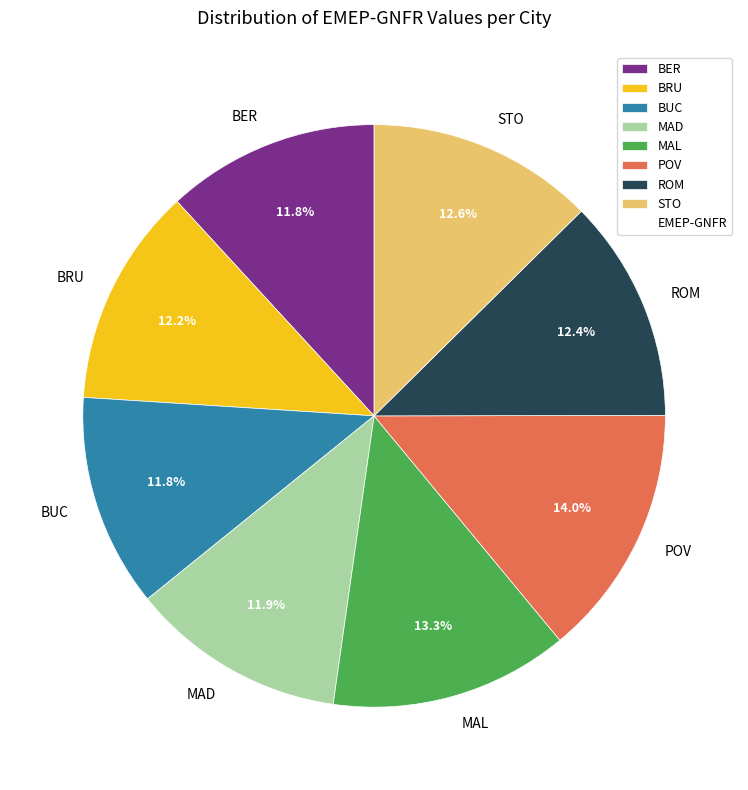

What is the total percentage of POV and STO?

26.6%